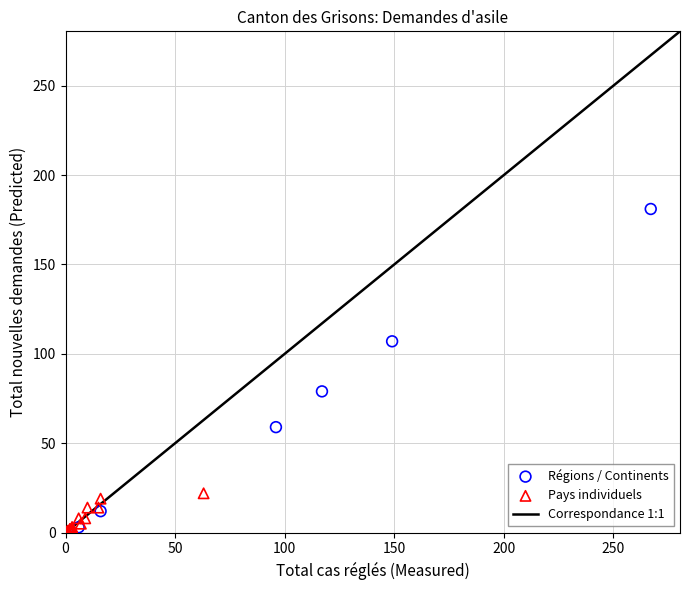

Which series has the largest Y range (max minus min)?

Régions / Continents